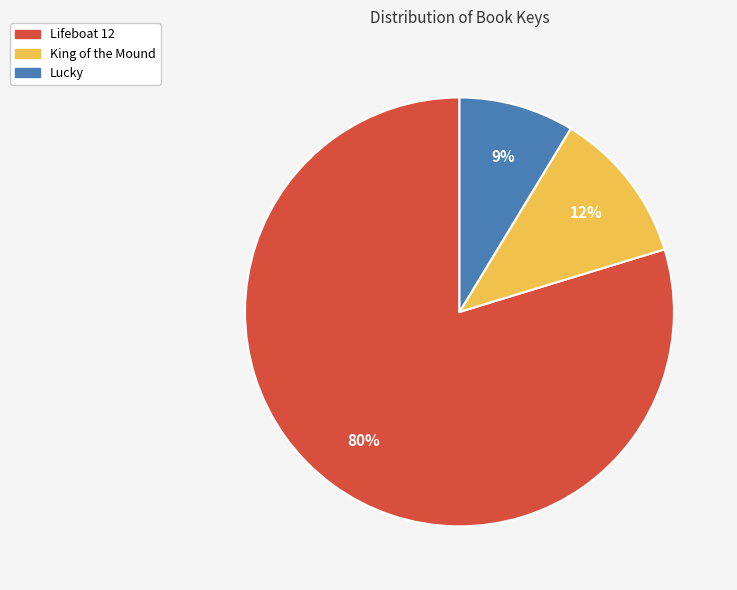

To the nearest percent, what is the combined percentage of Lifeboat 12 and Lucky?

88%